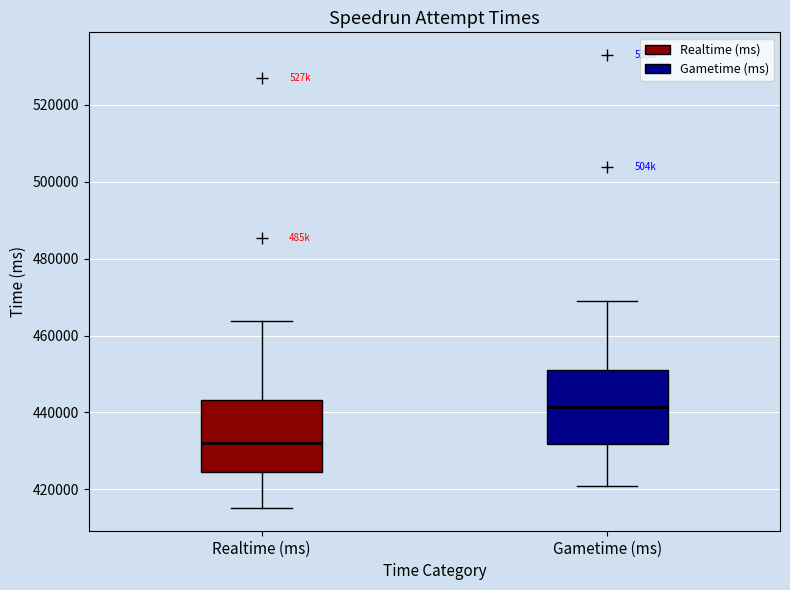

Where is the upper edge of the box for Realtime (ms) on the y-axis? The values are not printed on the chart, so give them approximately, as read against the axis.

444000